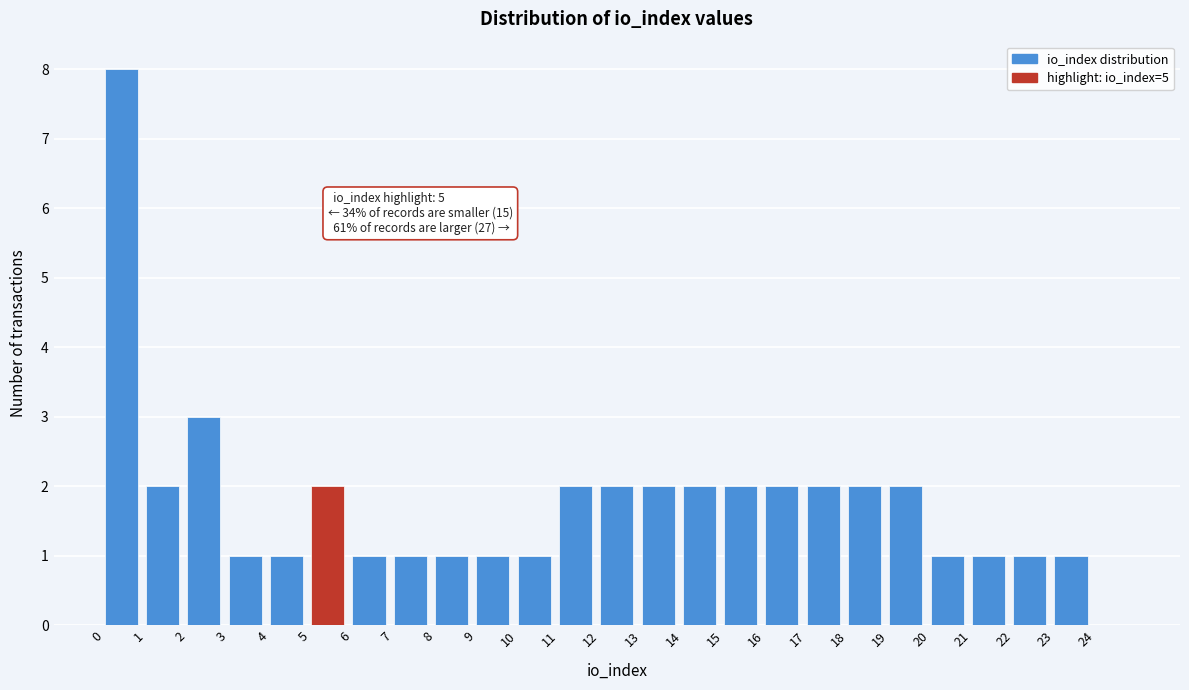

Which range on the x-axis has the tallest bar?

0 to 1